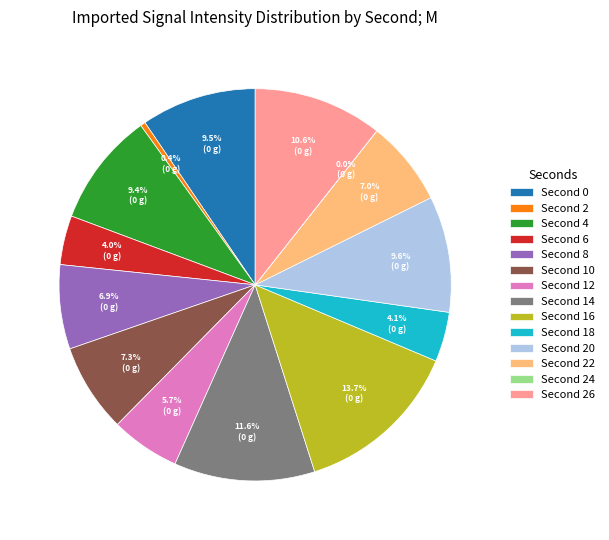

Which category has the biggest portion of the pie?

Second 16